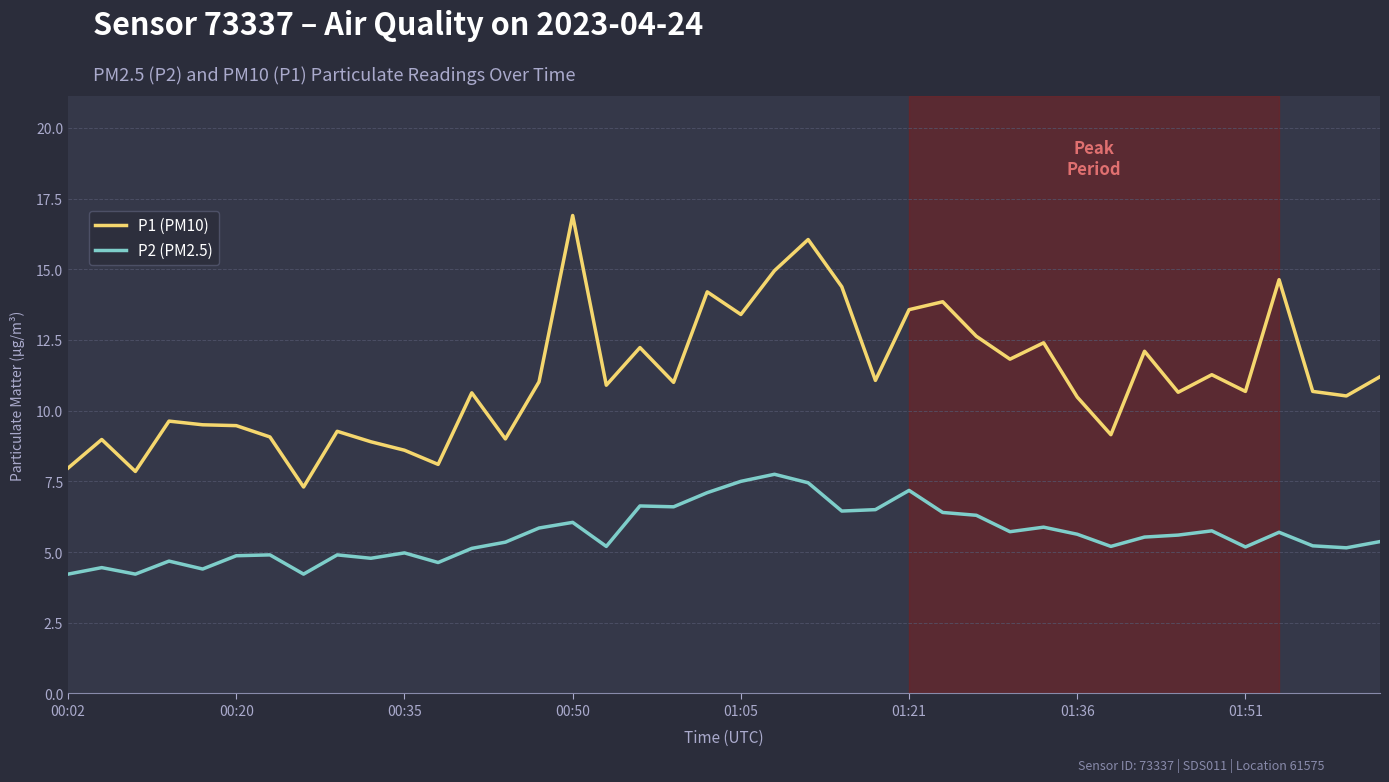

What is the lowest value of the P2 (PM2.5) series?

4.2